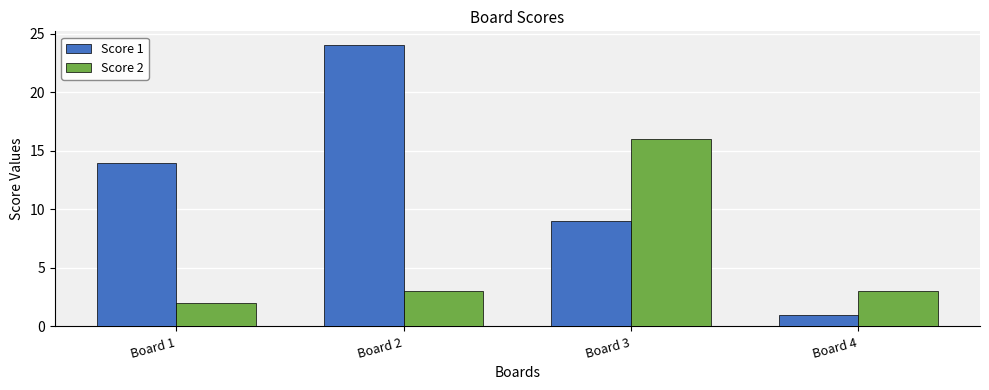

What is the greatest value displayed?

24